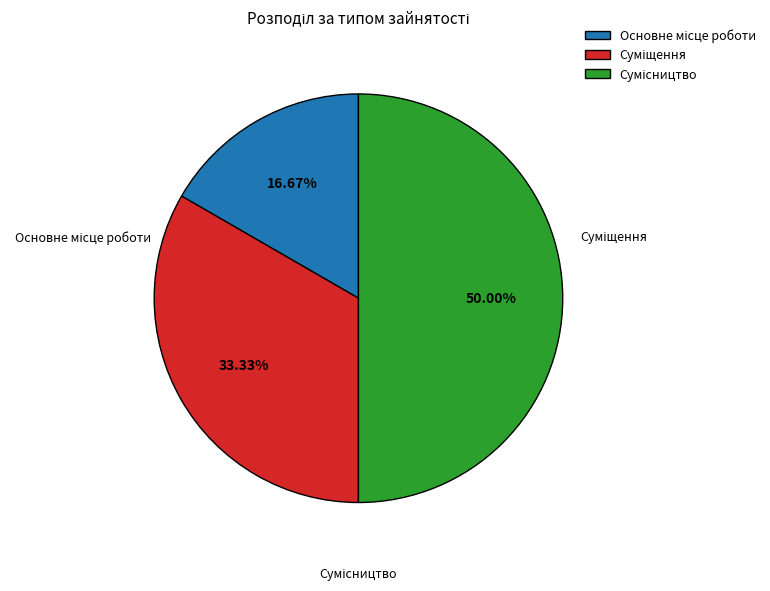

Between Суміщення and Основне місце роботи, which is larger?

Суміщення